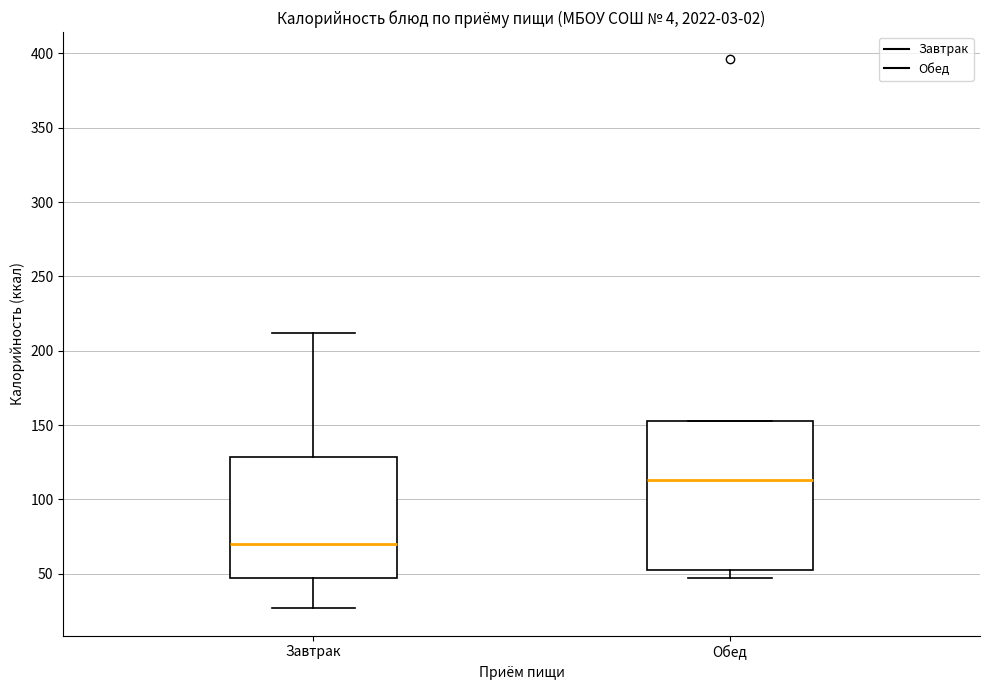

Which box's median line is the lowest?

Завтрак